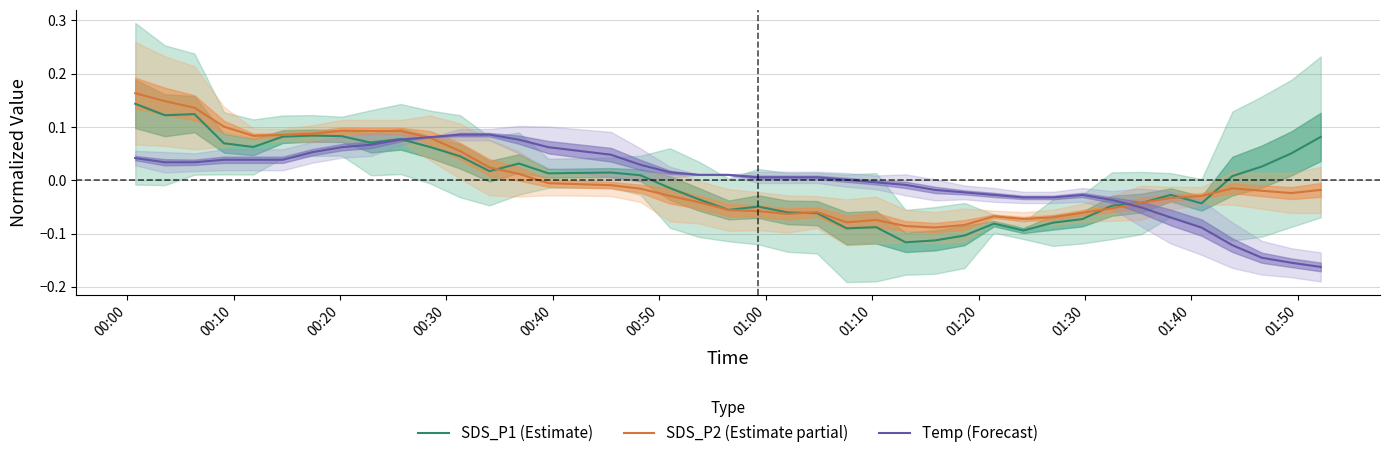

True or false: SDS_P1 (Estimate) and Temp (Forecast) cross at least once.

True